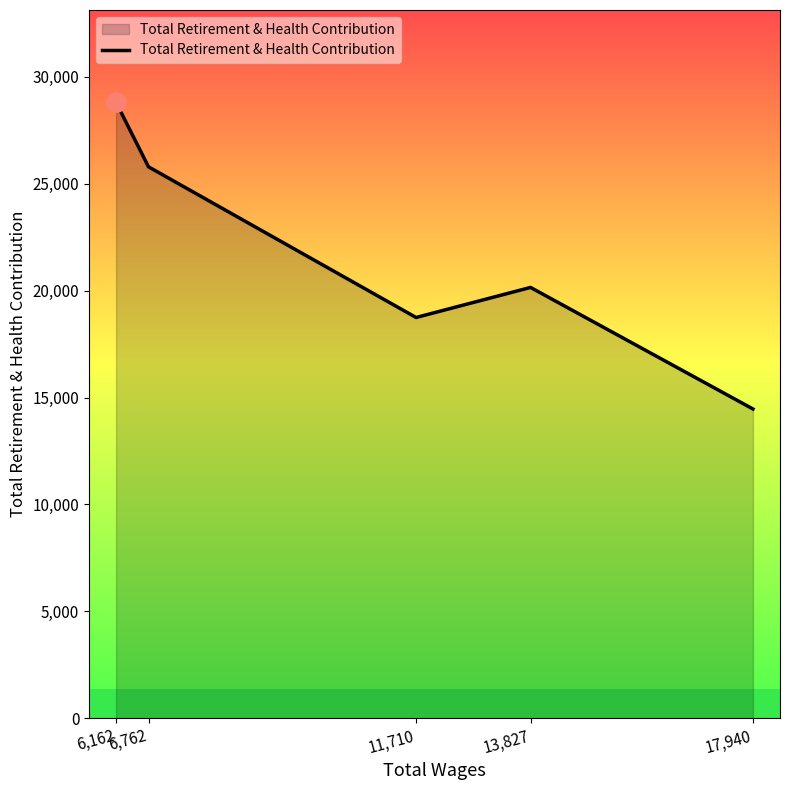

Reading left to right, list all the values displayed in this chart.

28808	25793	18745	20151	14465